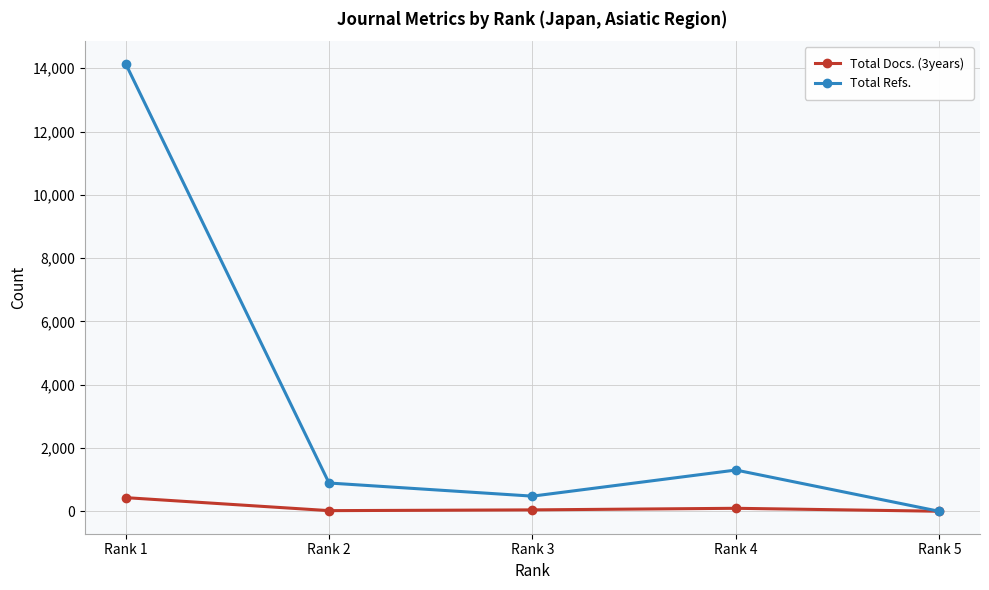

What are all the series names shown in the legend?

Total Docs. (3years), Total Refs.